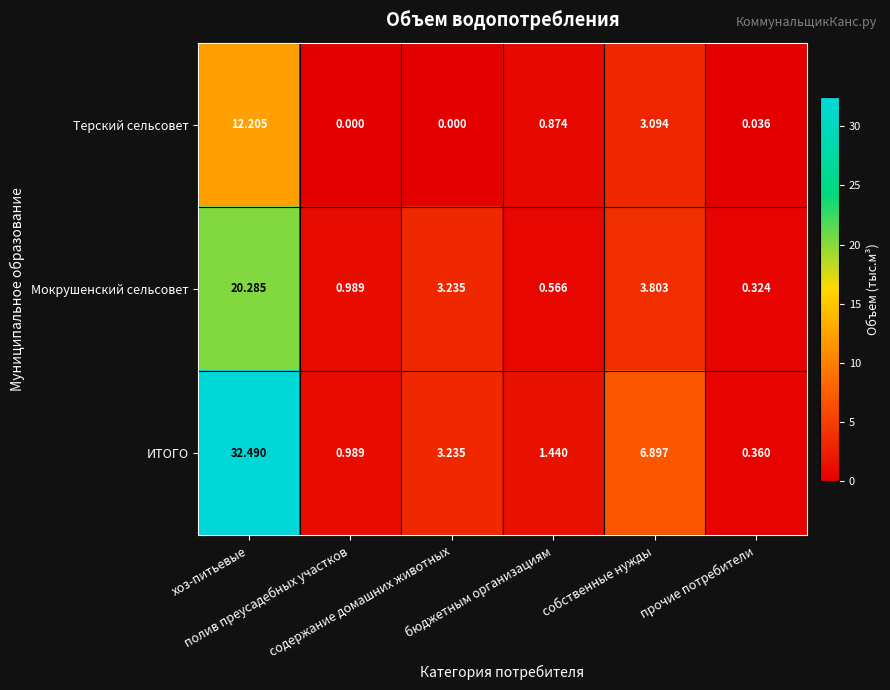

What is the total value across all series at хоз-питьевые?

65.0